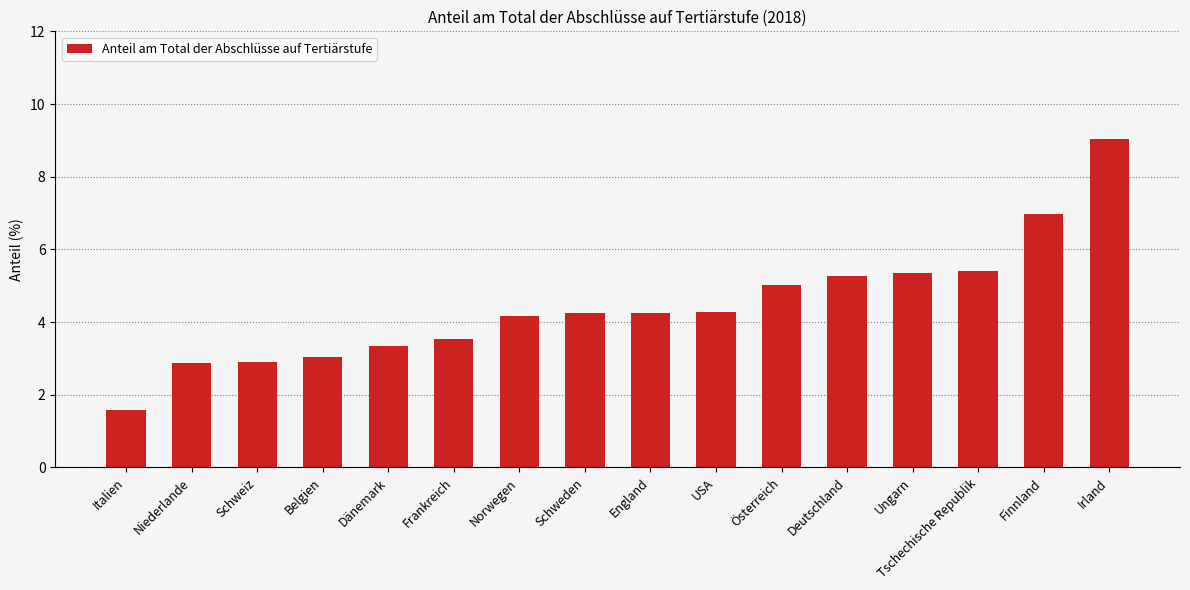

What is the label of the 11th bar from the left?

Österreich